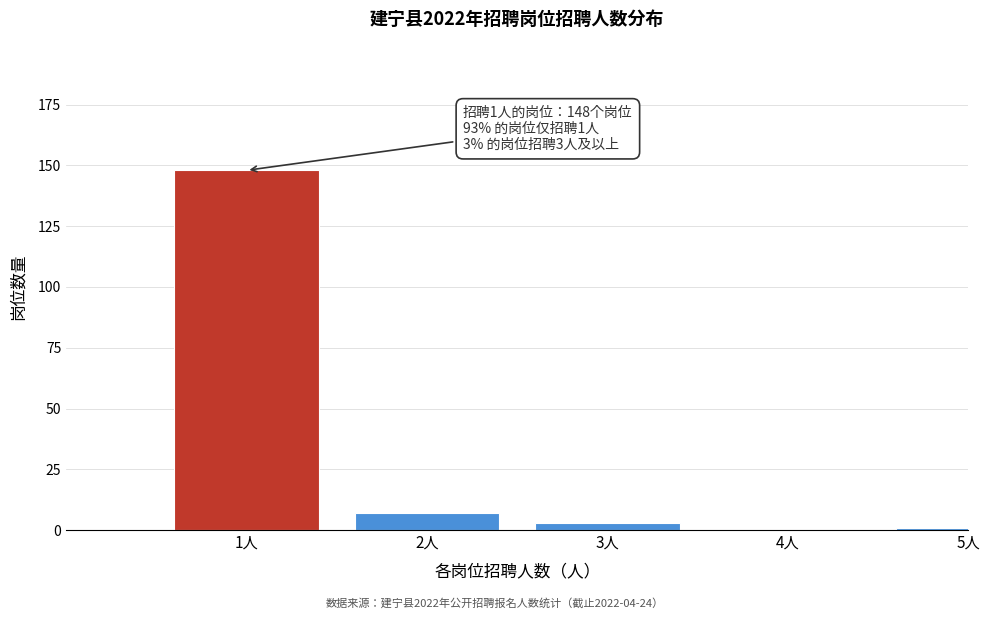

Reading left to right, extract all data points from this chart.

1人=148	2人=7	3人=3	4人=0	5人=1